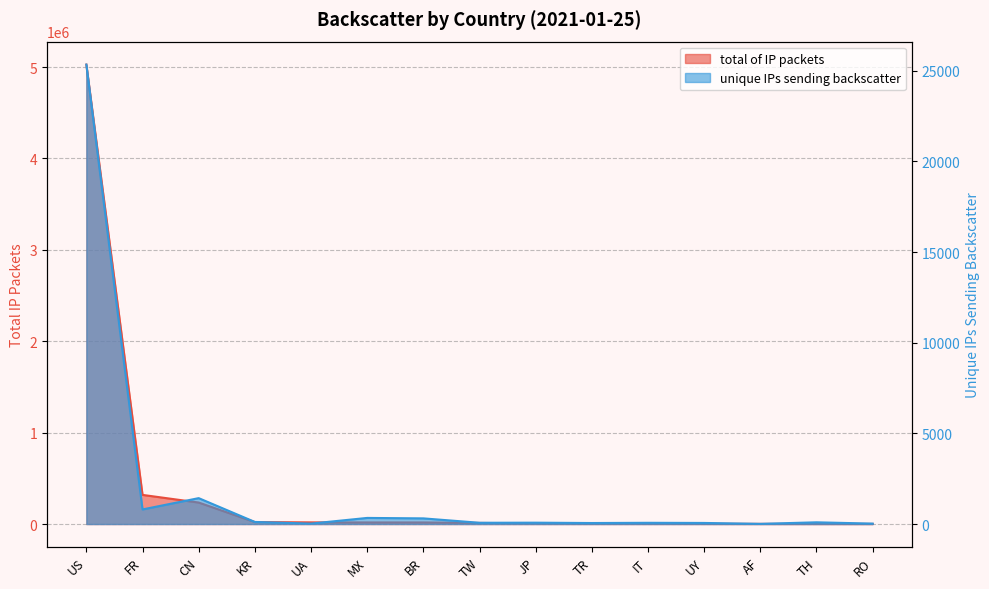

Reading left to right, transcribe all the data shown in this chart.

total of IP packets: 5026512	318809	235119	21443	18063	17305	17108	11946	7028	5909	3968	2280	1662	1474	1027
unique IPs sending backscatter: 25335	805	1428	115	24	337	312	70	75	56	68	60	10	95	24